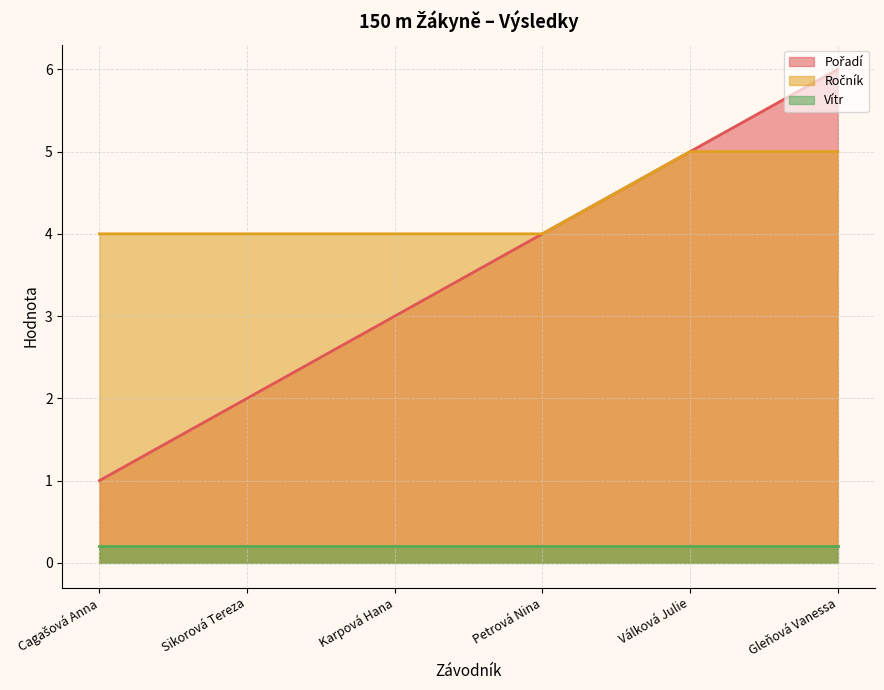

What position from the left is Sikorová Tereza?

2